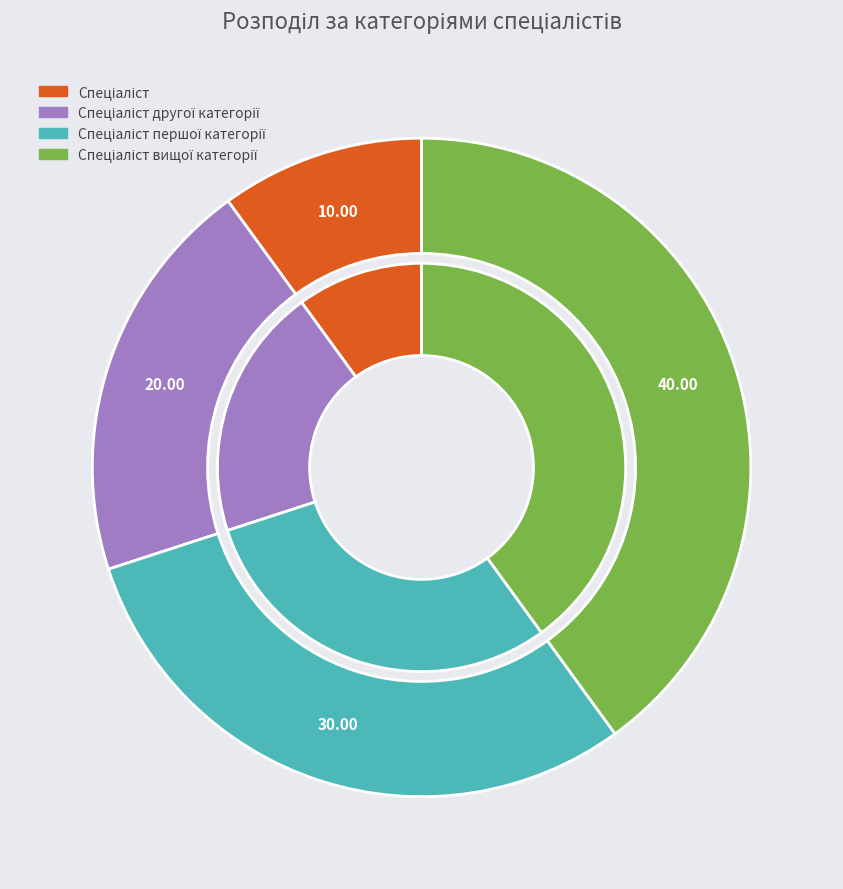

What is the largest slice in the pie chart?

Спеціаліст вищої категорії